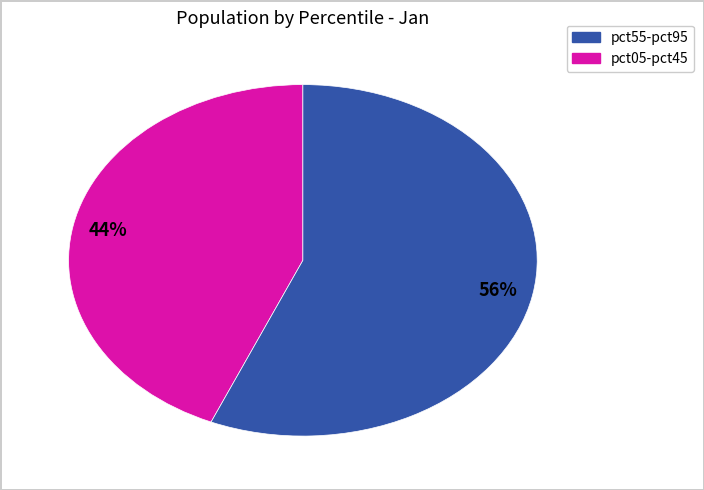

Is there a majority slice in this chart?

Yes